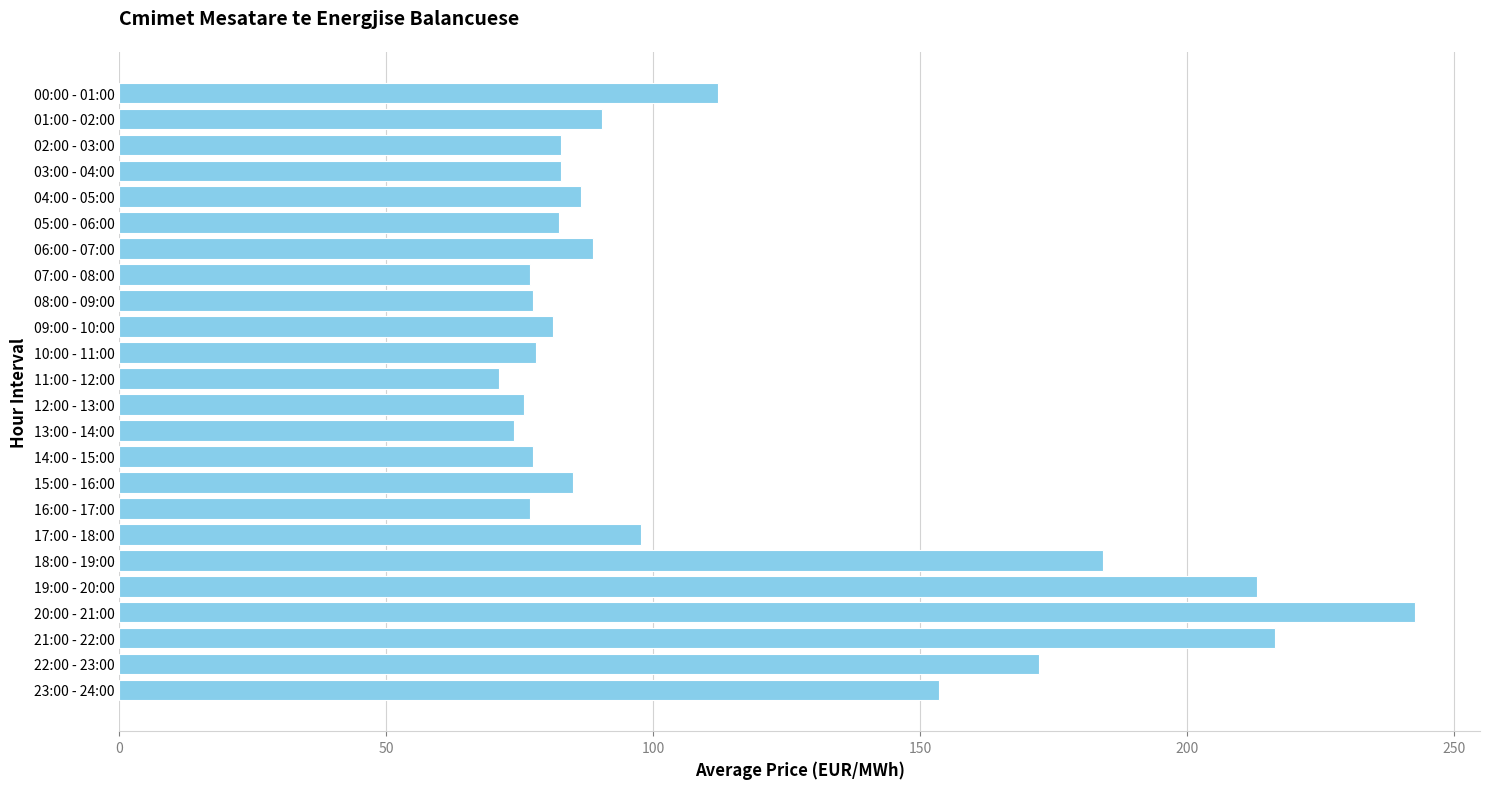

What position from the top is 23:00 - 24:00?

24